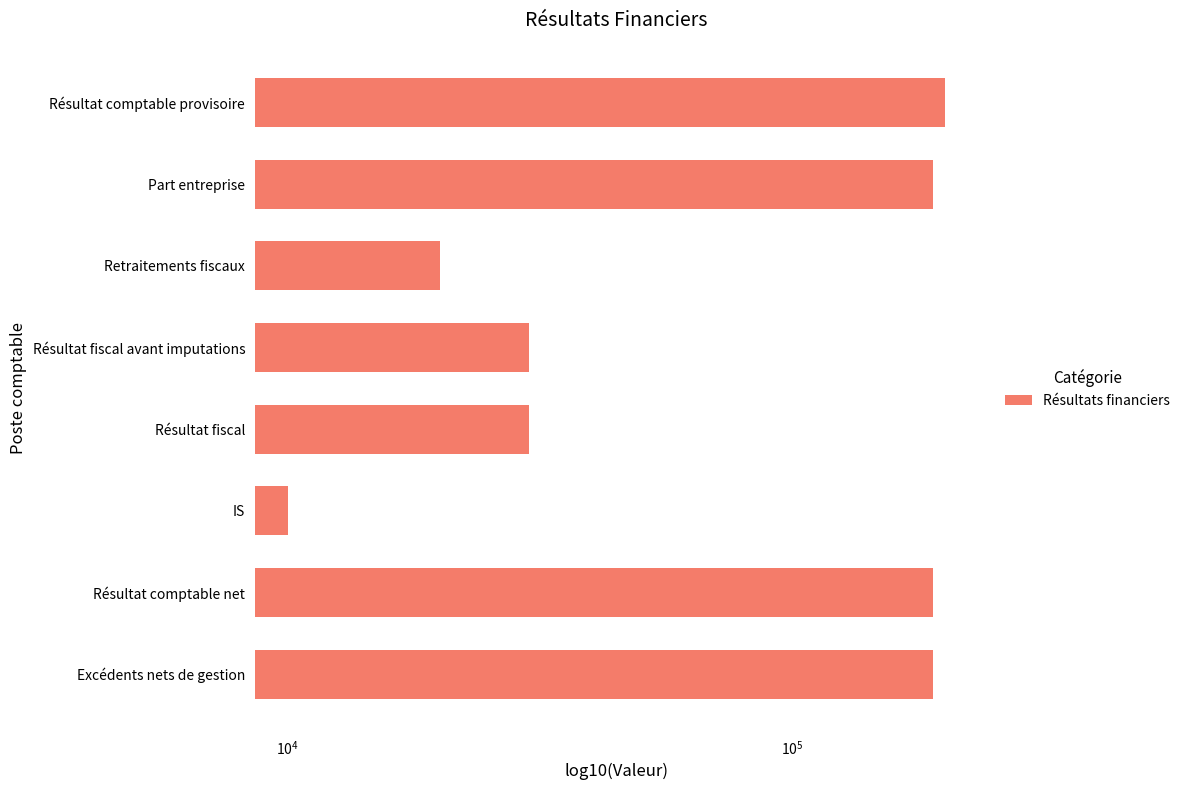

How many bars are there in total?

8